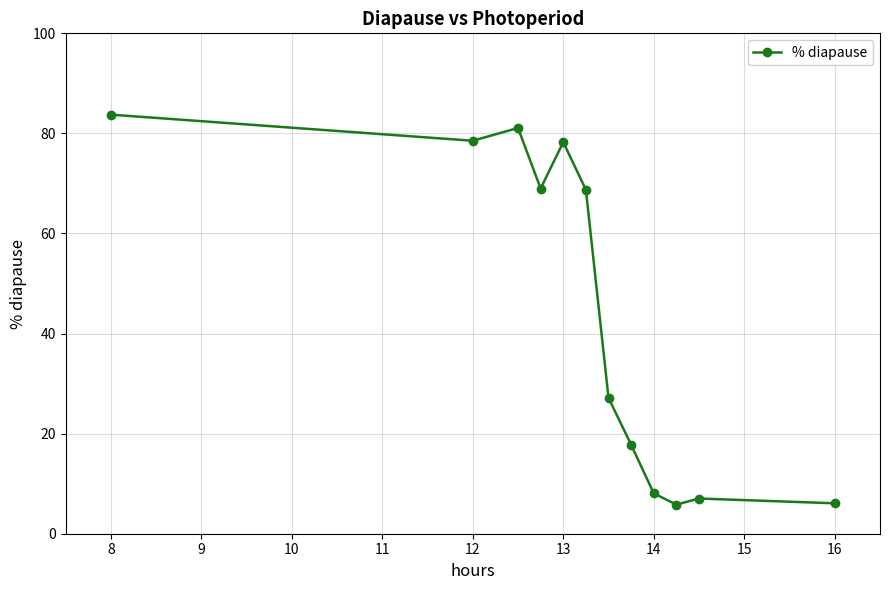

What is the smallest value displayed?

5.8